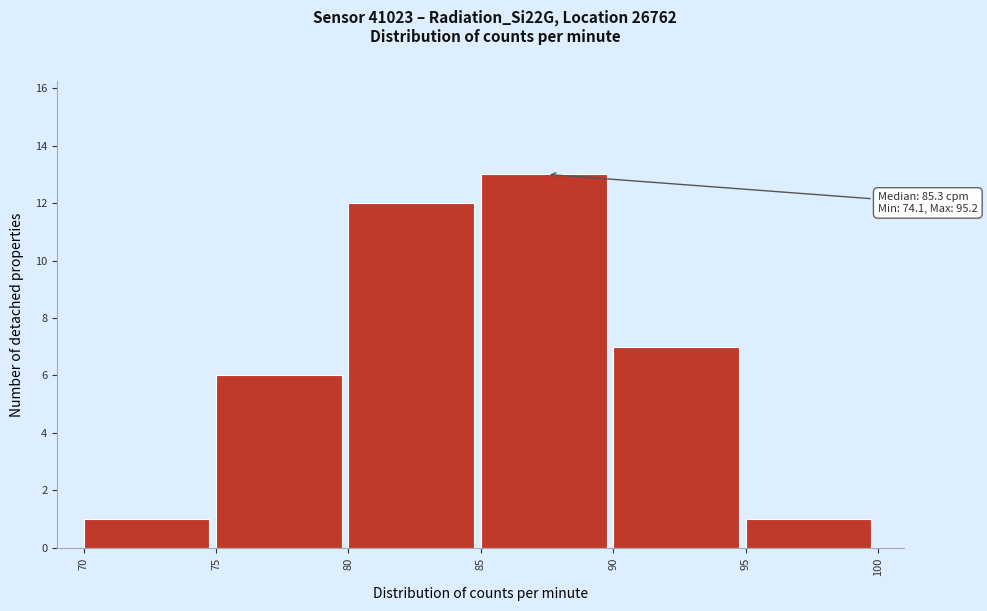

Over which range of the x-axis is the bar tallest?

85 to 90